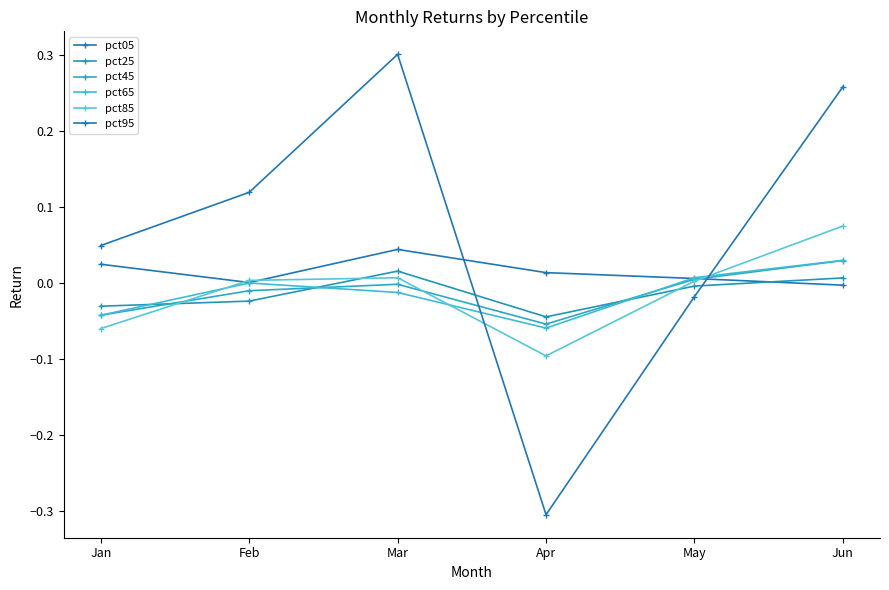

What is the value of the pct65 point at the 4th from the left?

-0.1